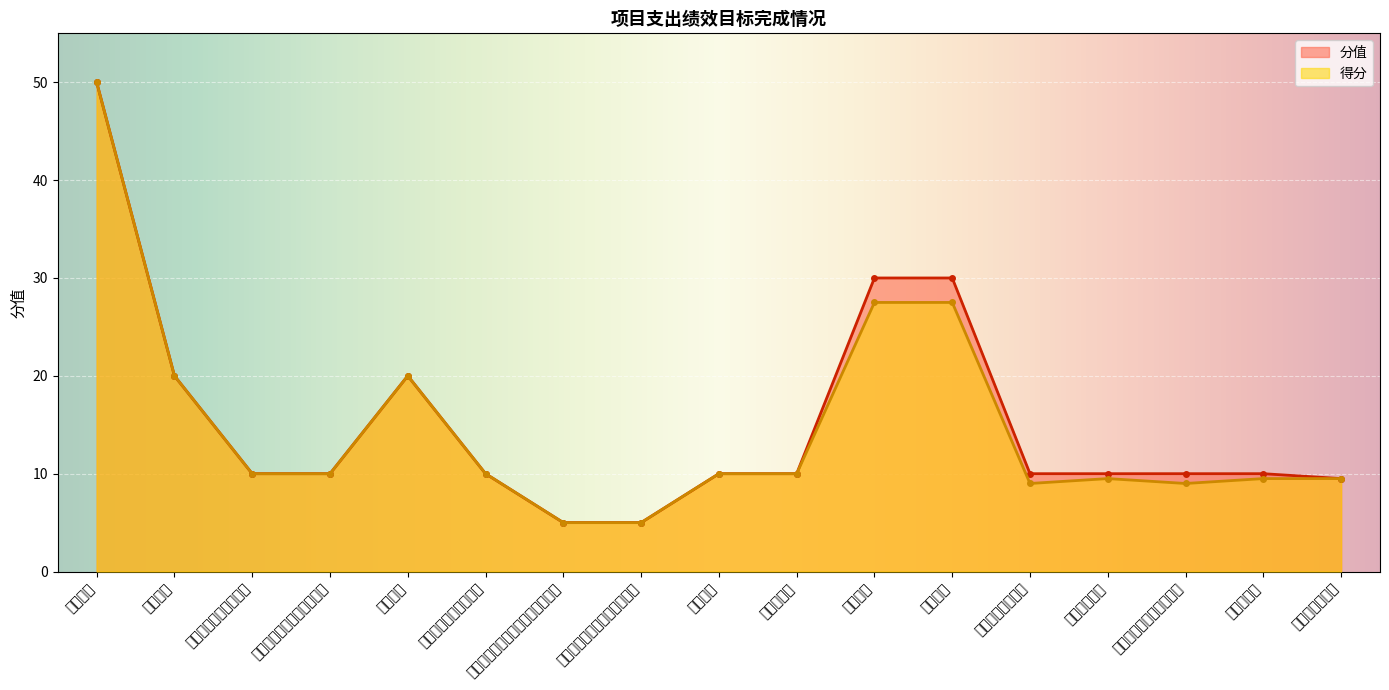

Reading left to right, what are all the values shown in this chart?

分值: 产出指标=50.0	数量指标=20.0	艾滋病免费抗病毒治疗=10.0	发现并治疗管理结核患者数=10.0	质量指标=20.0	艾滋病高危人群干预率=10.0	在册严重精神障碍患者规范管理率=5.0	在册严重精神障碍患者服药率=5.0	时效指标=10.0	监测完成率=10.0	效益指标=30.0	社会效益=30.0	居民健康水平提高=10.0	生活状况改善=10.0	公共卫生均等化水平提高=10.0	满意度指标=10.0	受益对象满意度=9.5
得分: 产出指标=50.0	数量指标=20.0	艾滋病免费抗病毒治疗=10.0	发现并治疗管理结核患者数=10.0	质量指标=20.0	艾滋病高危人群干预率=10.0	在册严重精神障碍患者规范管理率=5.0	在册严重精神障碍患者服药率=5.0	时效指标=10.0	监测完成率=10.0	效益指标=27.5	社会效益=27.5	居民健康水平提高=9.0	生活状况改善=9.5	公共卫生均等化水平提高=9.0	满意度指标=9.5	受益对象满意度=9.5